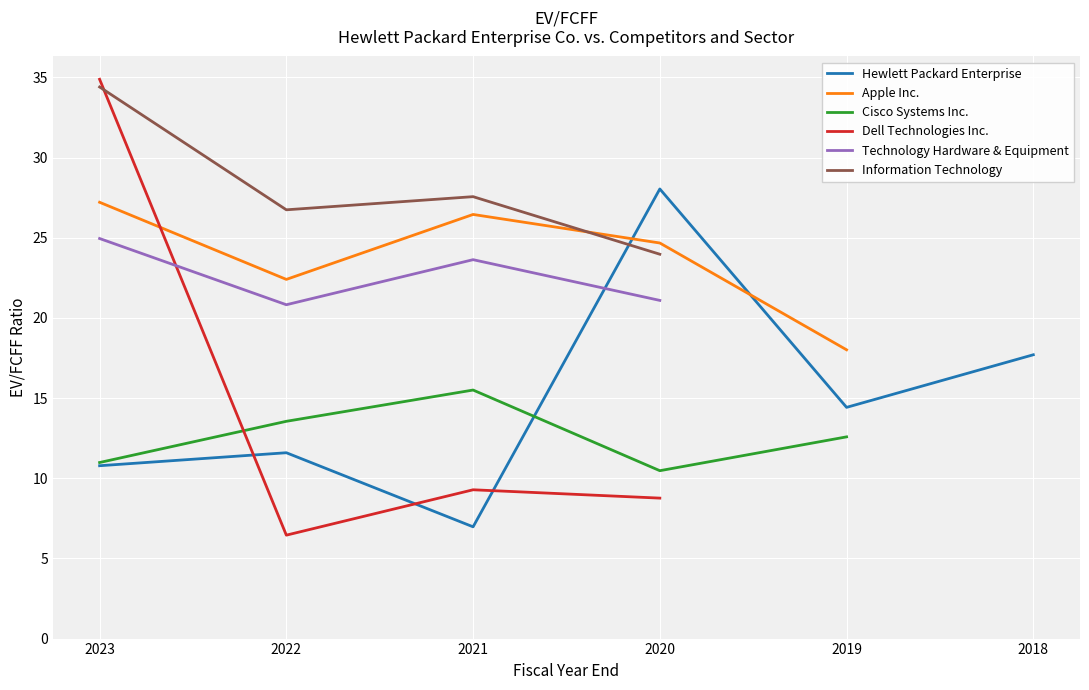

How many values in the Information Technology series exceed 34?

1